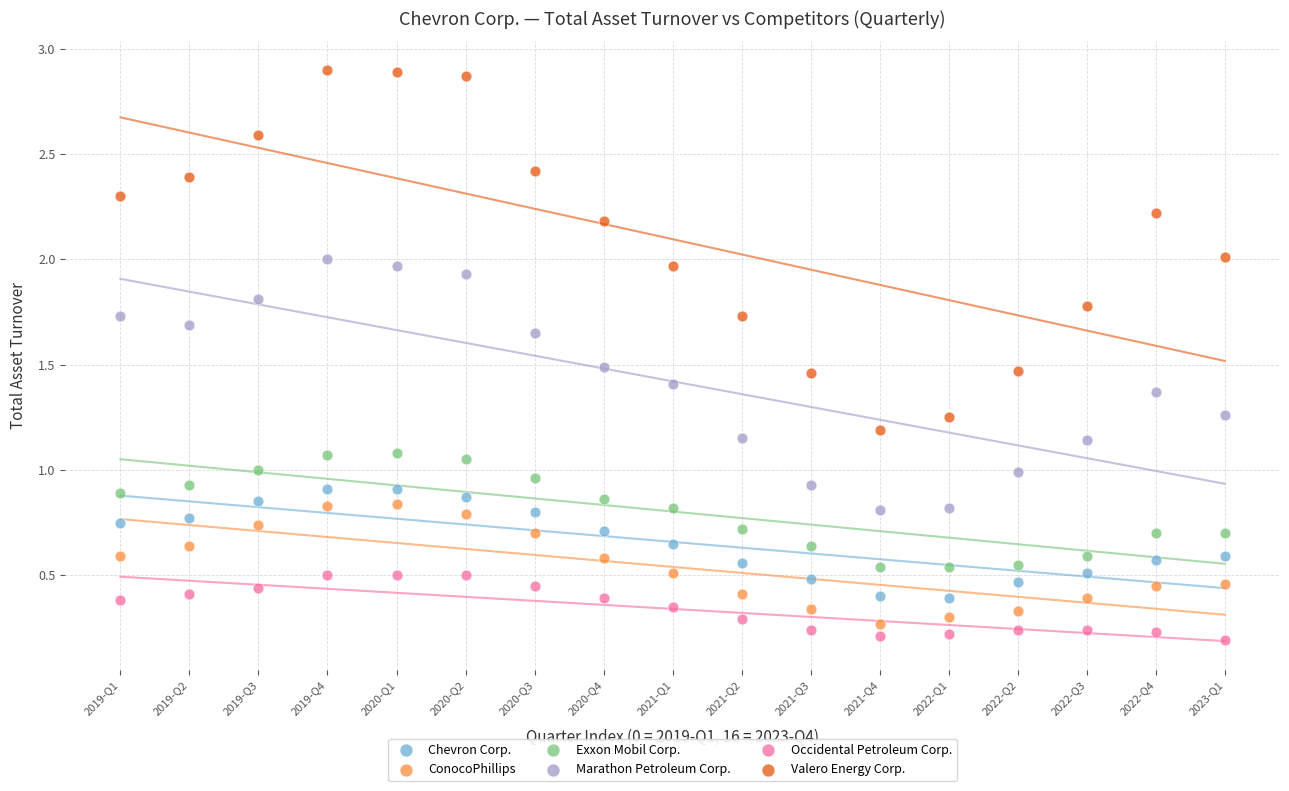

Which series contains the highest Y value?

Valero Energy Corp.